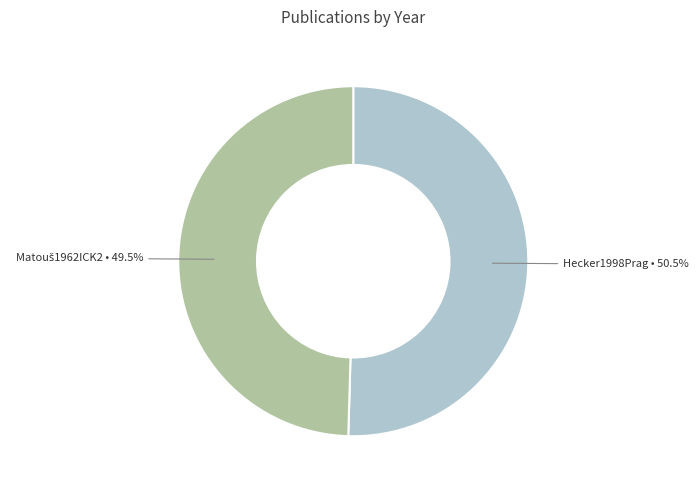

Which slice represents more than half of the pie?

Hecker1998Prag